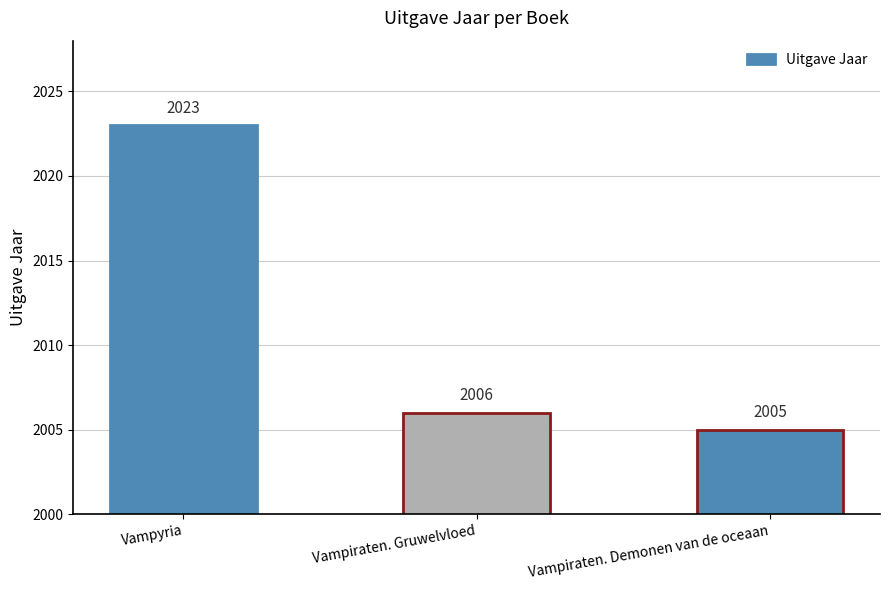

Reading left to right, list all the values displayed in this chart.

Vampyria=2023	Vampiraten. Gruwelvloed=2006	Vampiraten. Demonen van de oceaan=2005